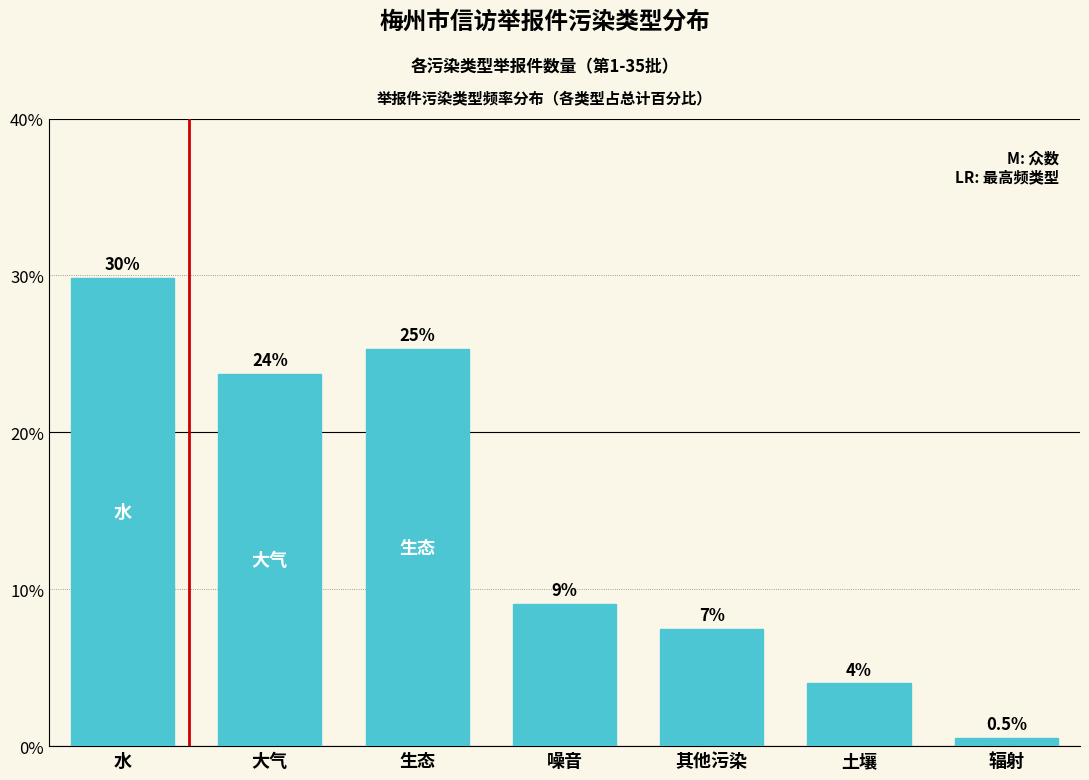

Does the chart contain any negative values?

No